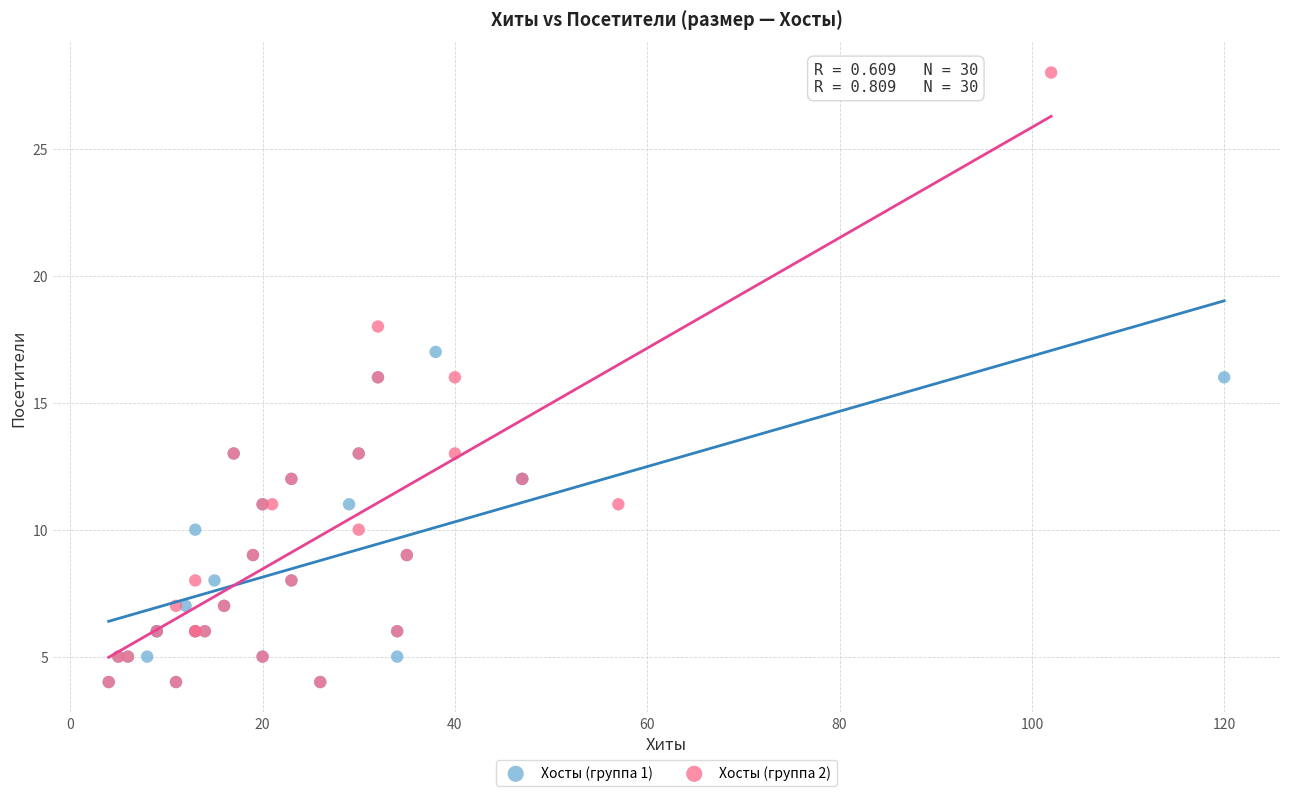

Which series has the largest Y range (max minus min)?

Хосты (группа 2)